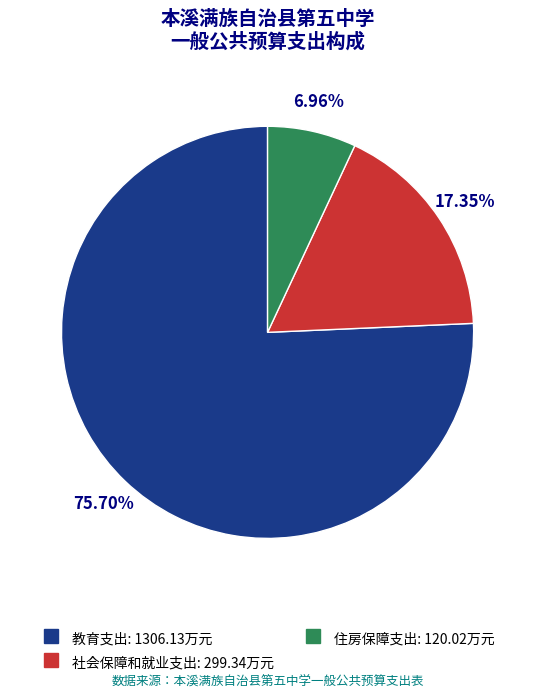

Rank the categories by value from highest to lowest.

教育支出, 社会保障和就业支出, 住房保障支出